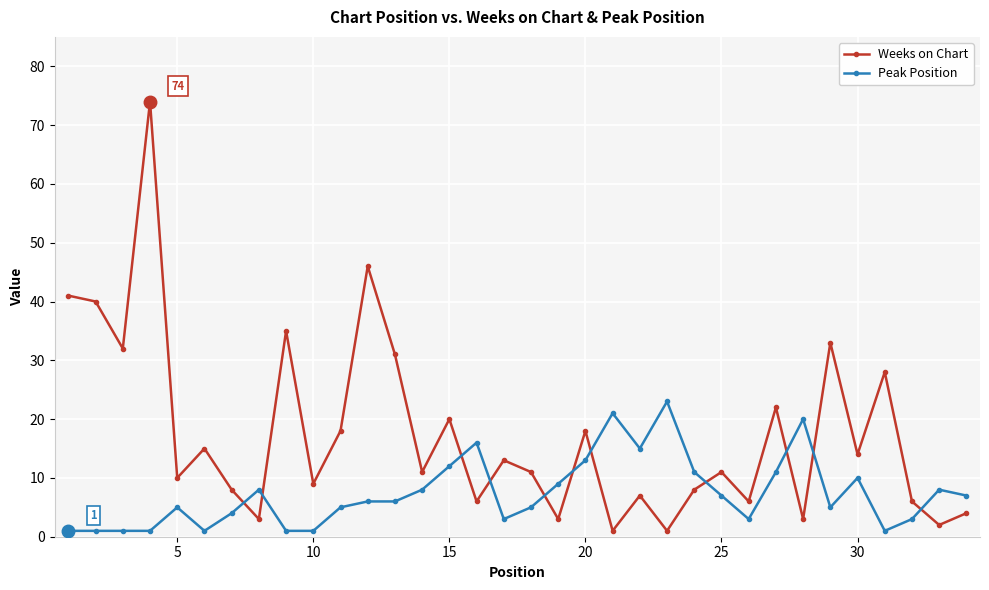

How many intersections are there between Peak Position and Weeks on Chart?

11